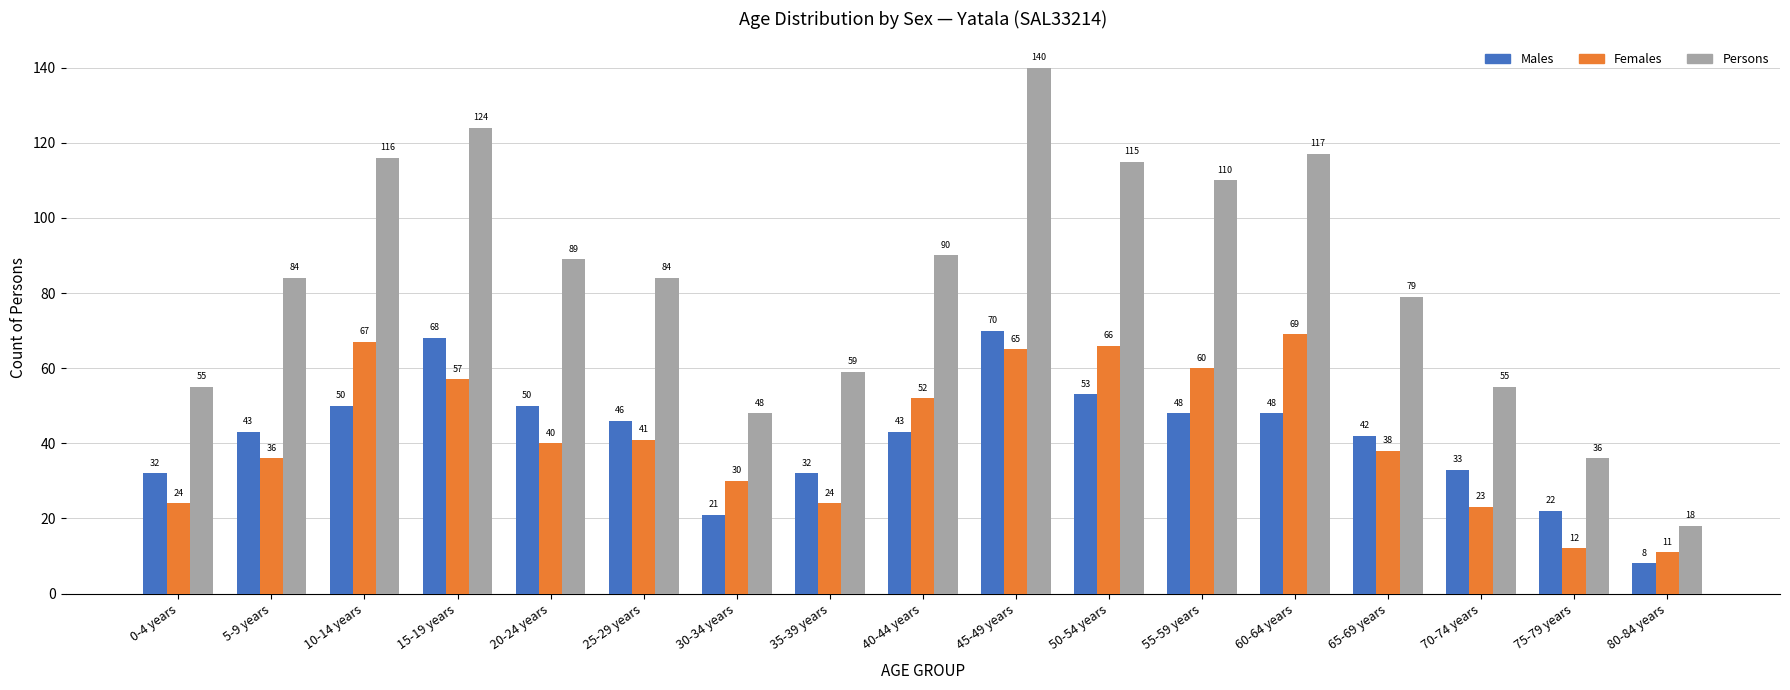

How many values in the Females series are below 40?

8